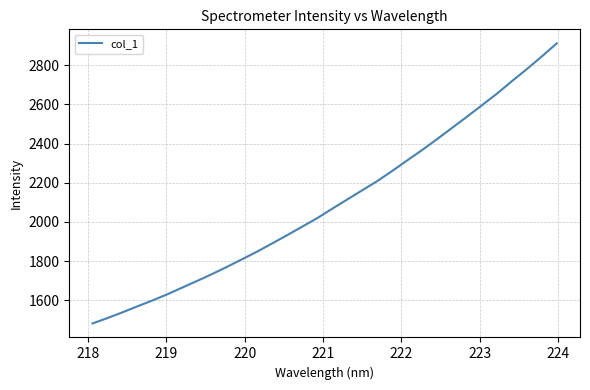

What is the minimum value shown in the chart?

1482.5